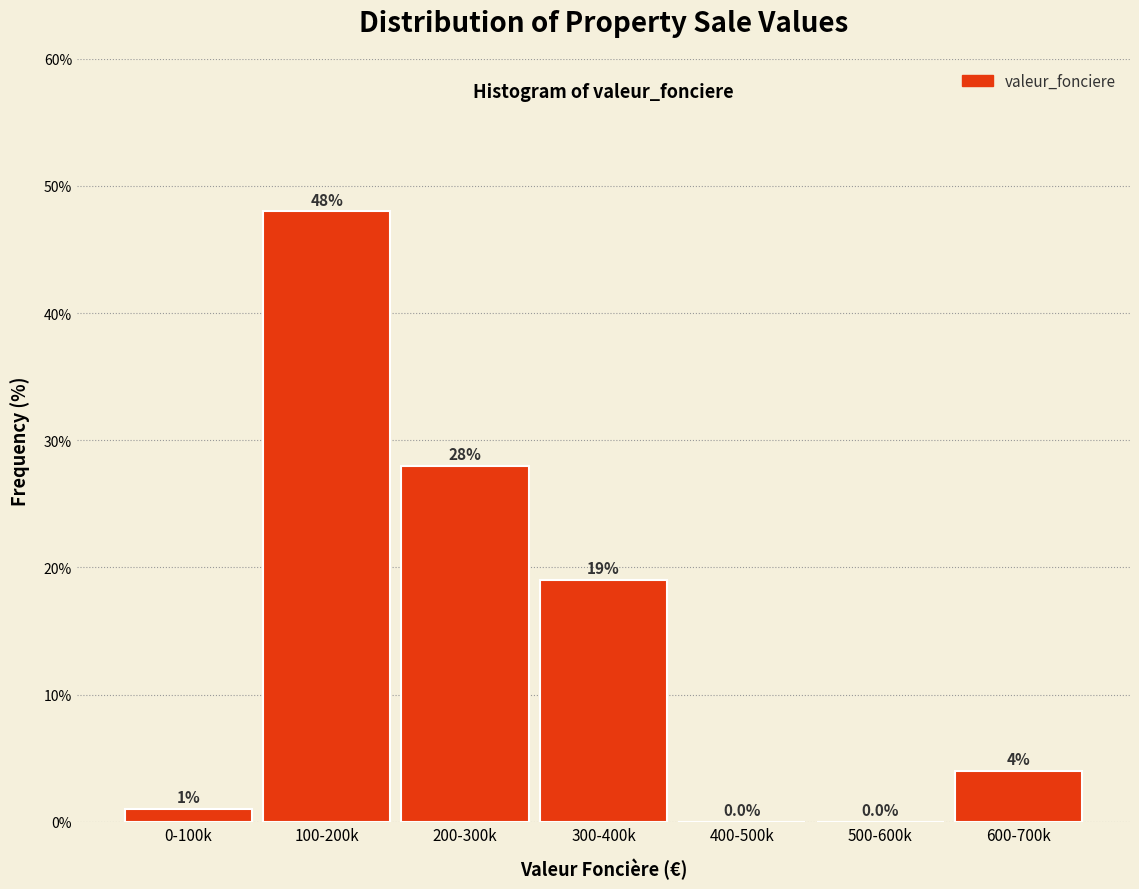

Reading left to right, transcribe all the data shown in this chart.

0-100k=1.0	100-200k=48.0	200-300k=28.0	300-400k=19.0	400-500k=0.0	500-600k=0.0	600-700k=4.0